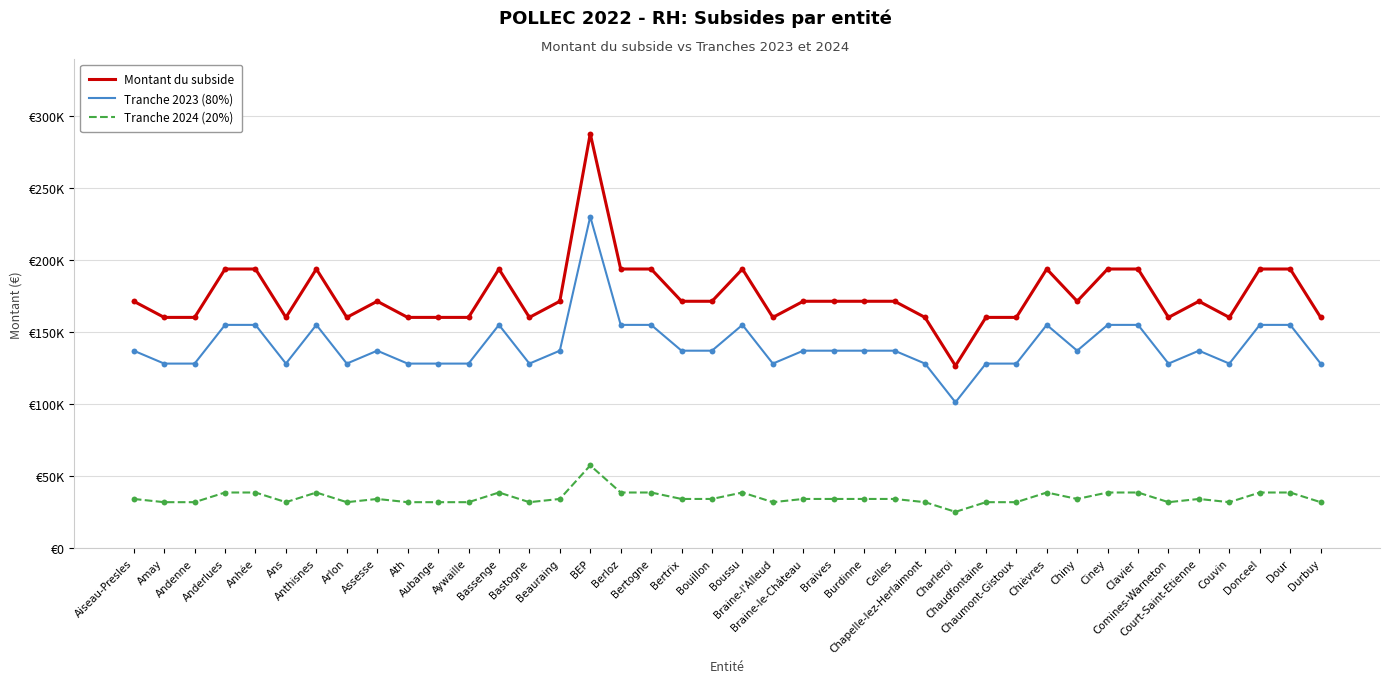

What is the total value across all series at Ath?

320800